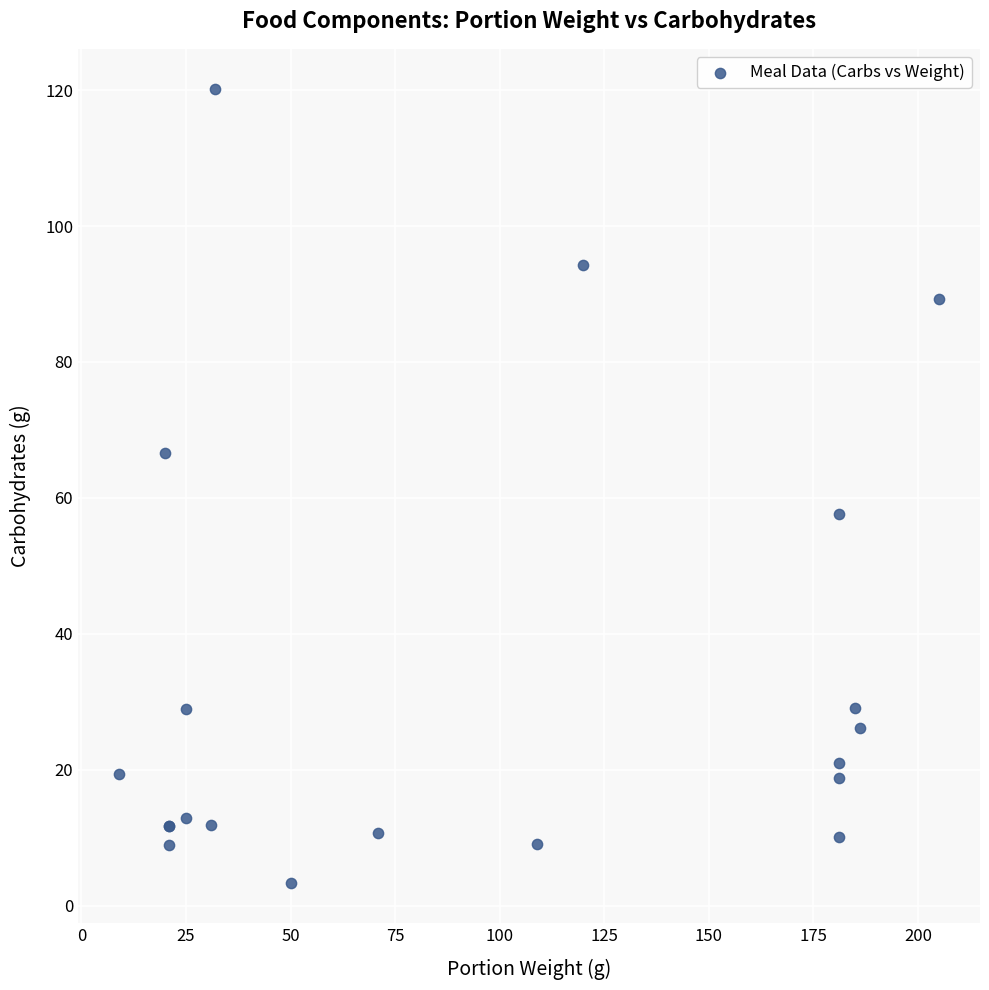

What Y value in the scatter plot is closest to 61?

57.6